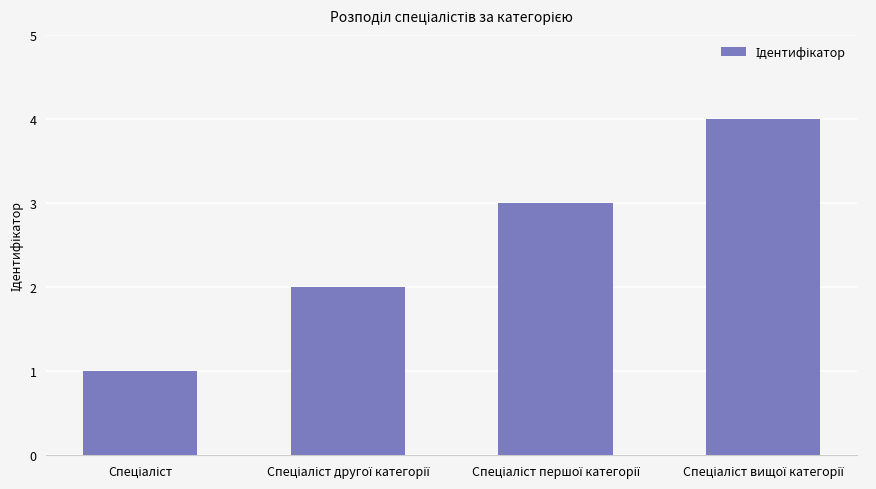

What is the maximum value shown in the chart?

4